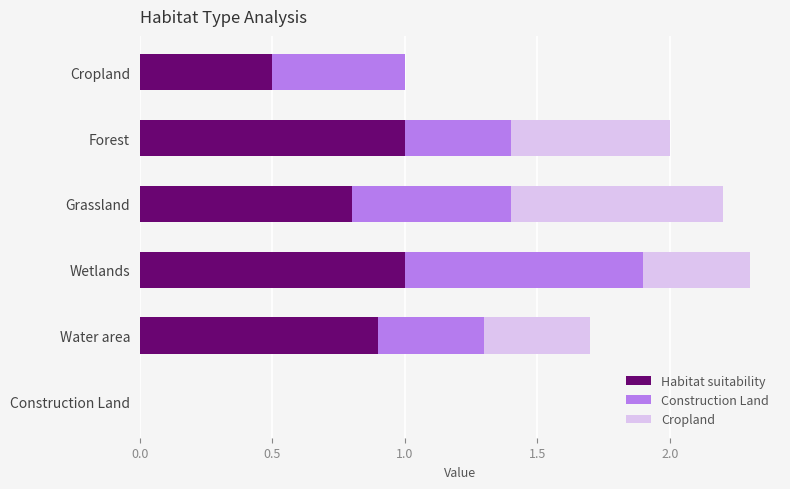

What is the approximate value of Habitat suitability at Water area?

0.9